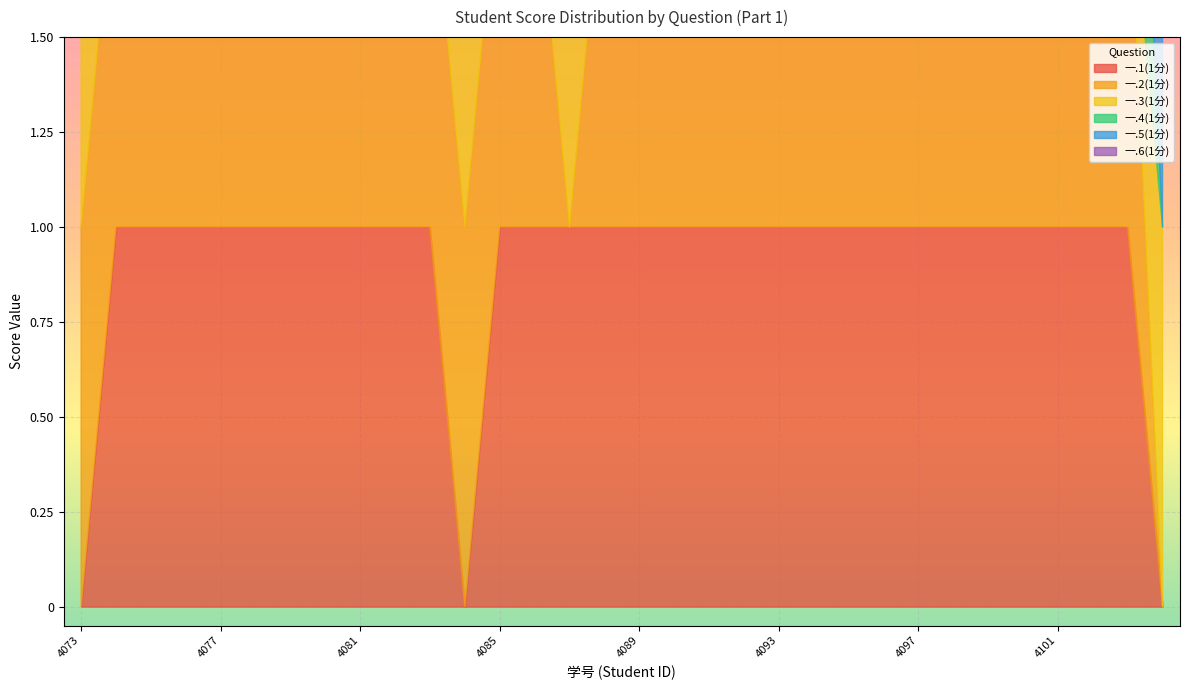

What is the value of the 一.3(1分) point at the 7th from the left?

1